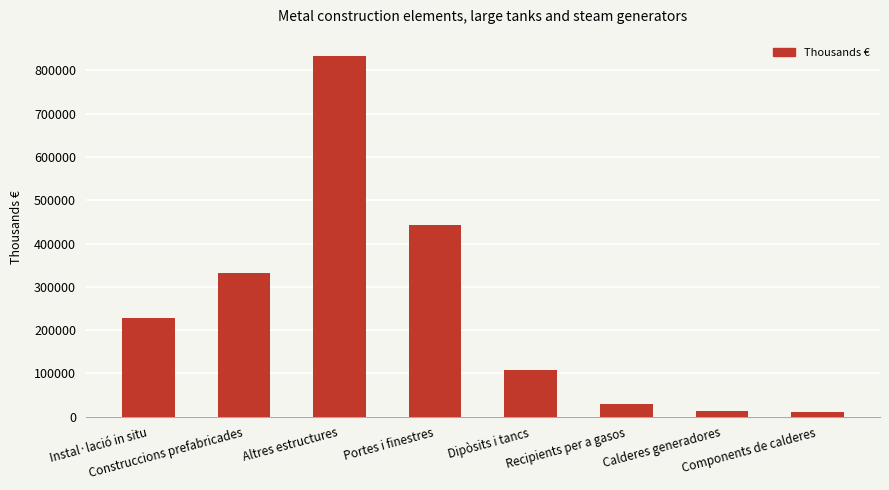

How many bars are there in total?

8